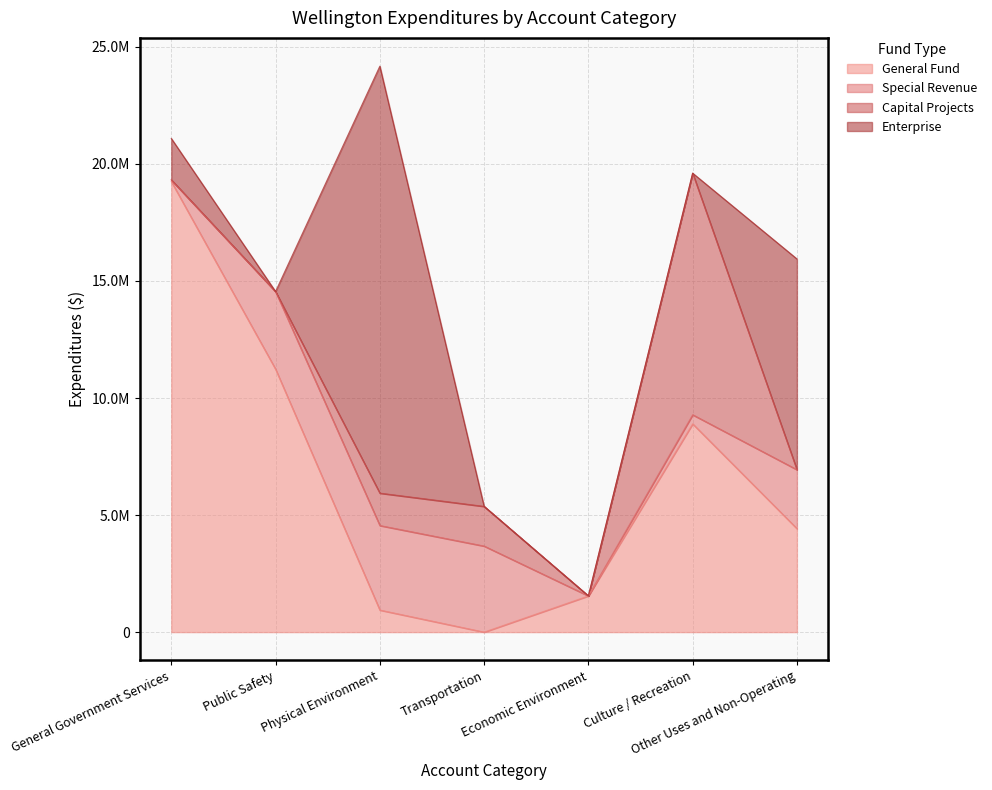

How many values in the Special Revenue series exceed 2518725?

3